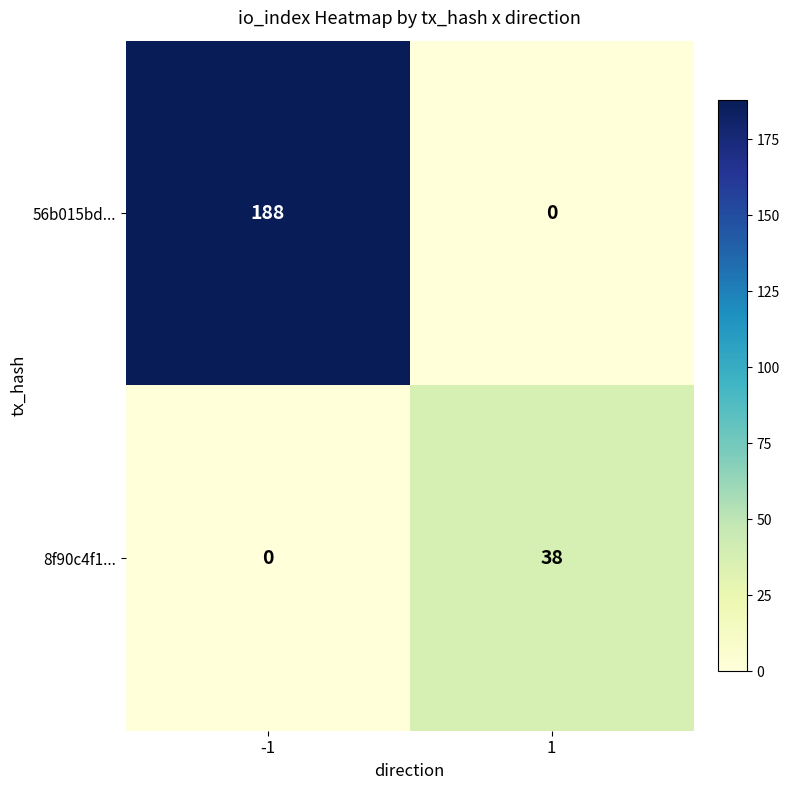

What is the difference between the maximum and minimum values in the 56b015bd... series?

188